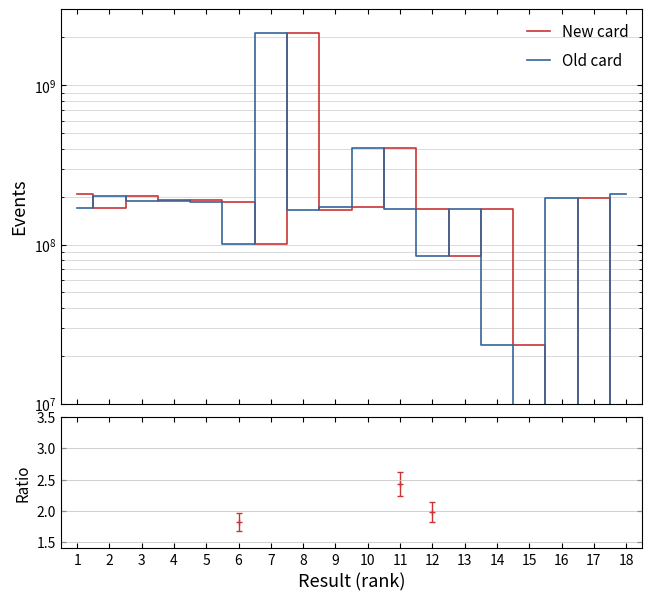

What is the lowest value of the Old card series?

153609